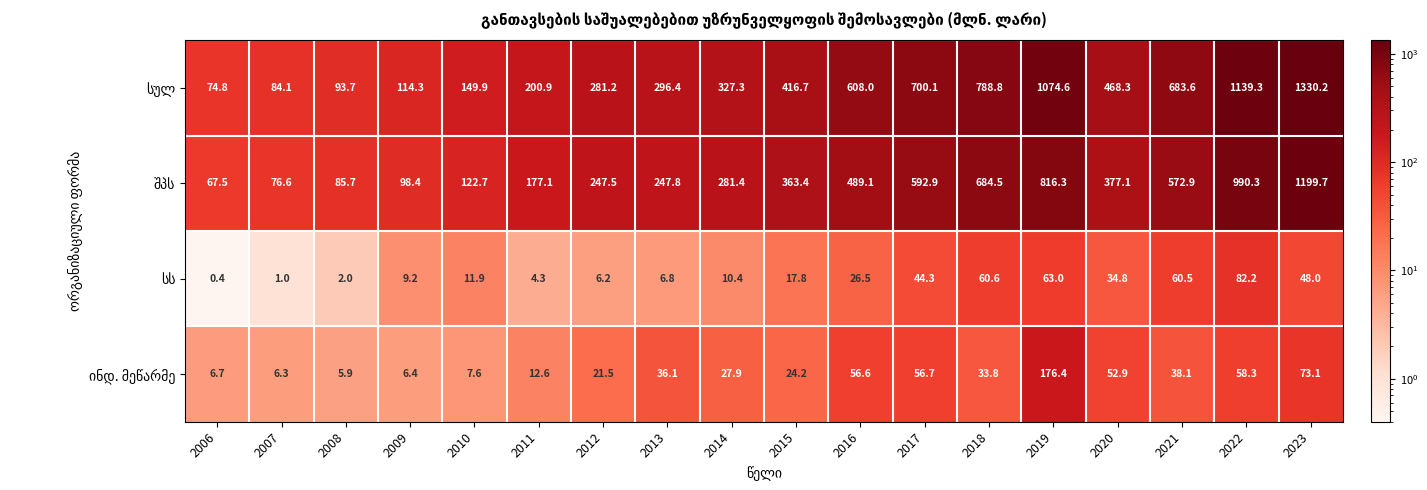

What is the greatest value displayed?

1330.2